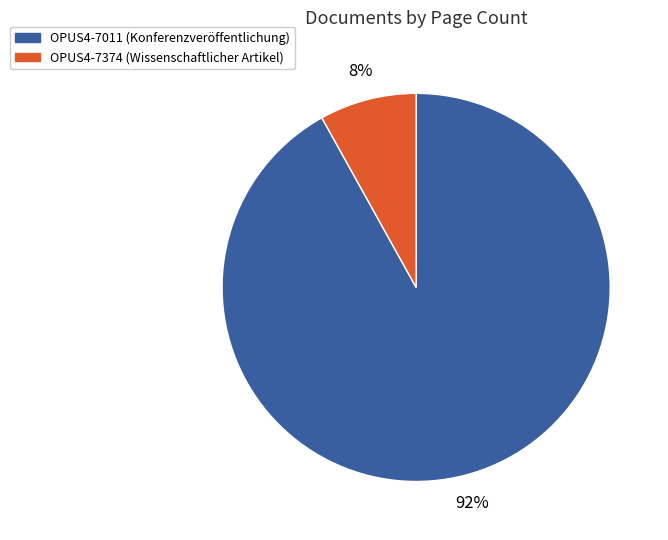

What percentage is the OPUS4-7011 slice, to the nearest percent?

92%